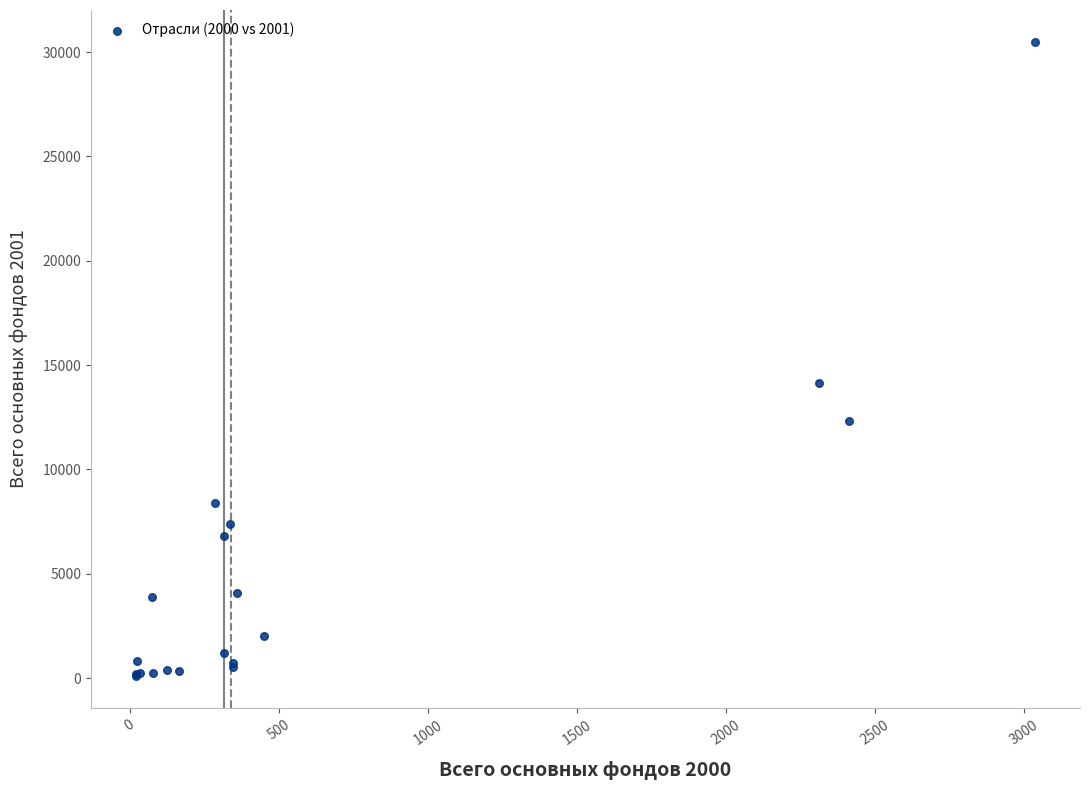

What Y value in the scatter plot is closest to 15290?

14130